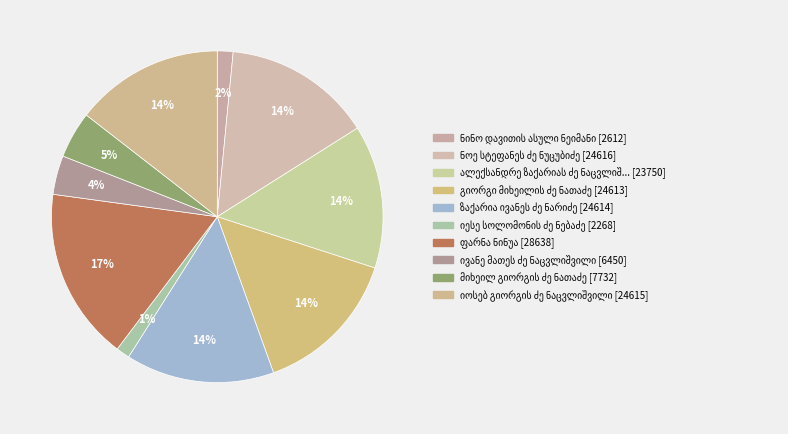

What is the change in value from ნინო დავითის ასული ნეიმანი to ნოე სტეფანეს ძე ნუცუბიძე?

+22004